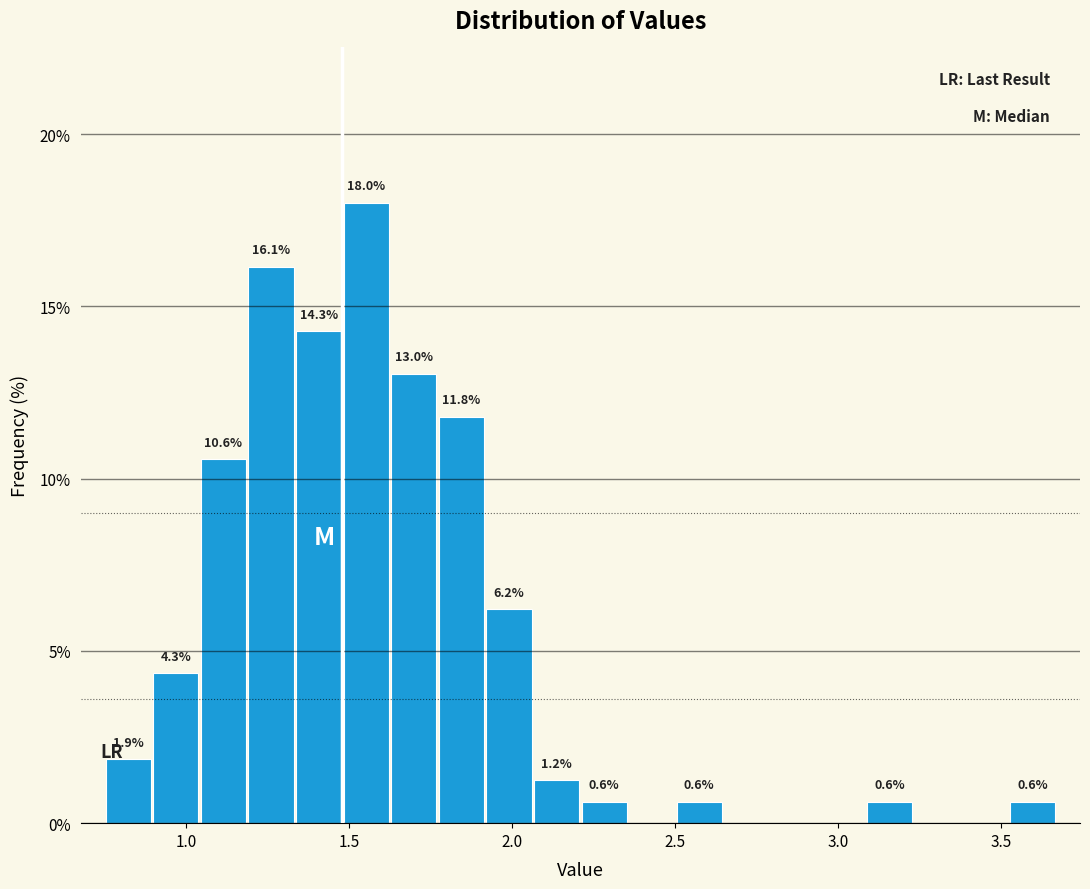

Around what value on the x-axis is the tallest bar? Give the approximate position of its centre, as read against the axis.

1.55